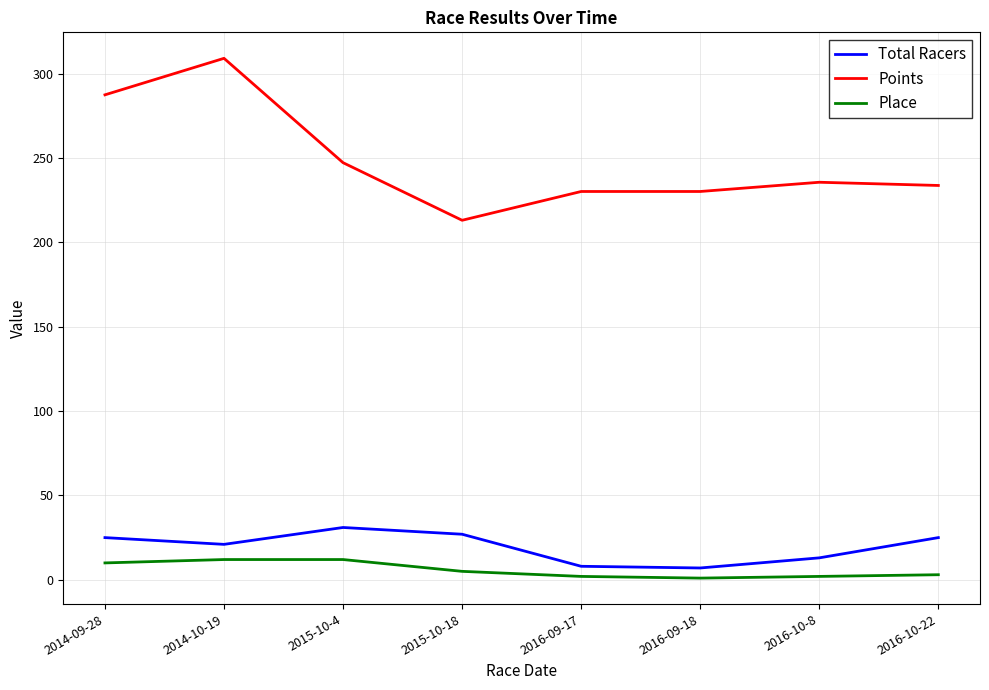

Which series has the largest range (max minus min)?

Points